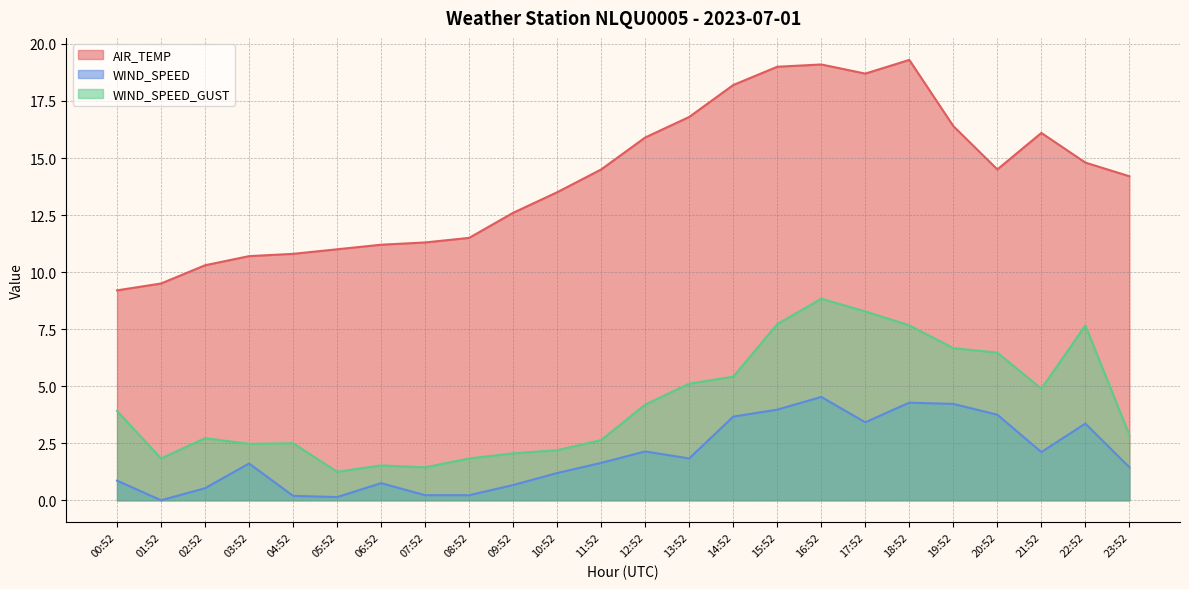

In AIR_TEMP, how many points are lower than both neighbors (excluding endpoints)?

2